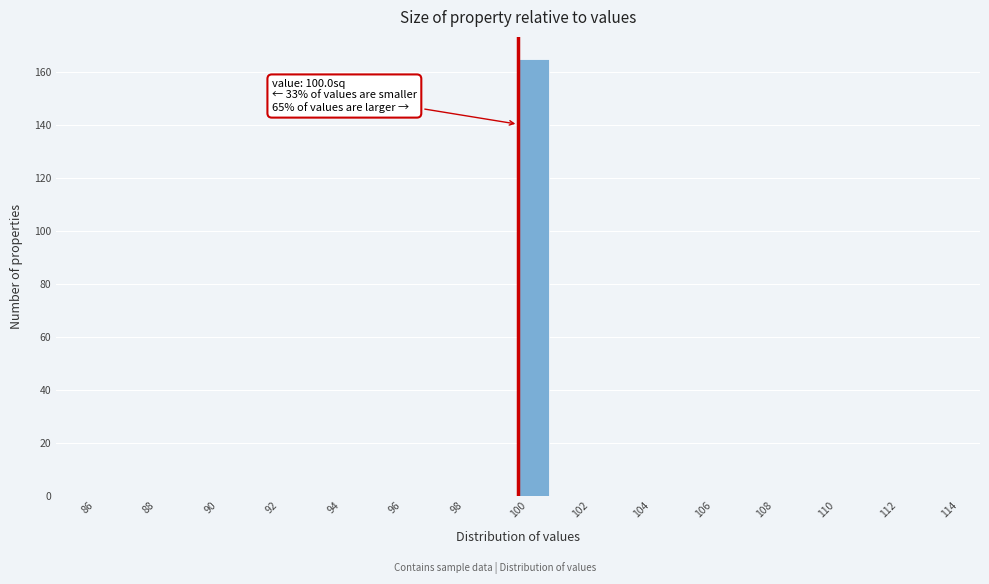

Over which range of the x-axis is the bar tallest?

100 to 101